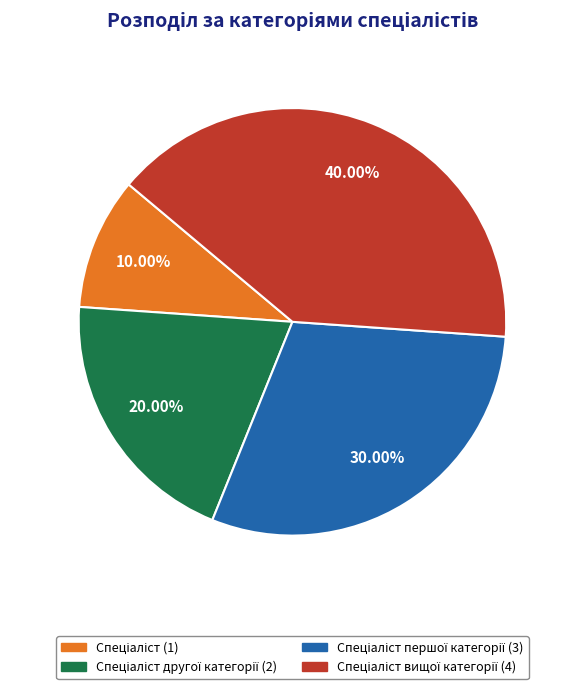

Is there any slice that represents more than half of the pie?

No